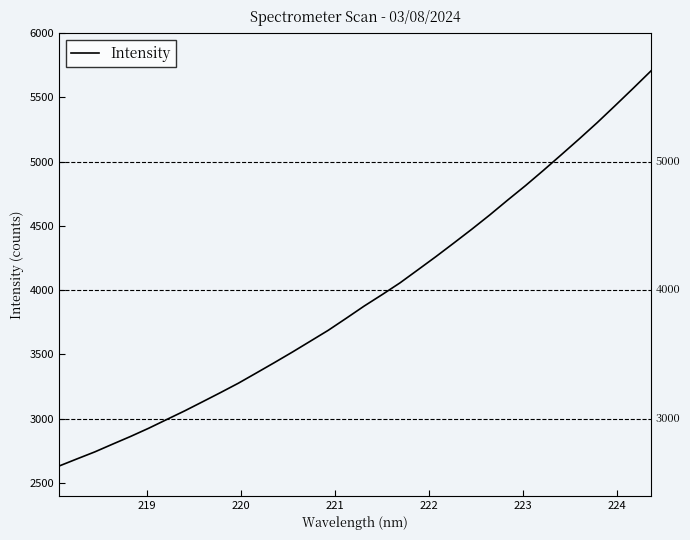

What is the greatest value displayed?

5706.5